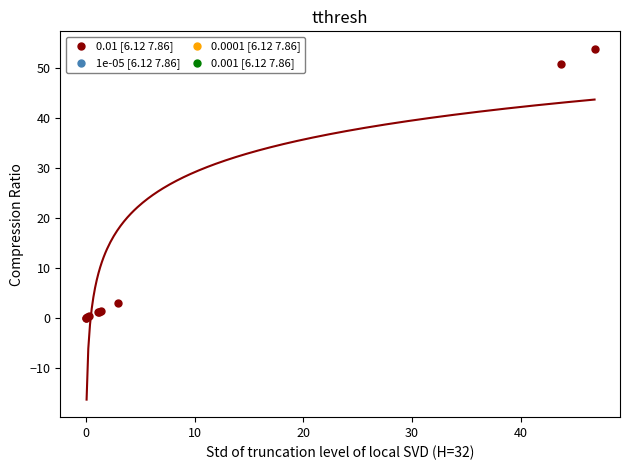

What Y value in the scatter plot is closest to 26?

2.9